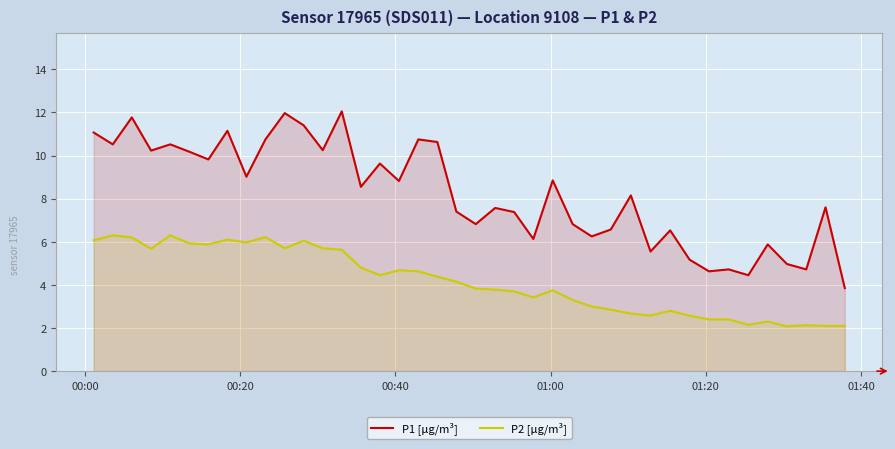

Rank the series by their average value, from lowest to highest.

P2 [µg/m³], P1 [µg/m³]